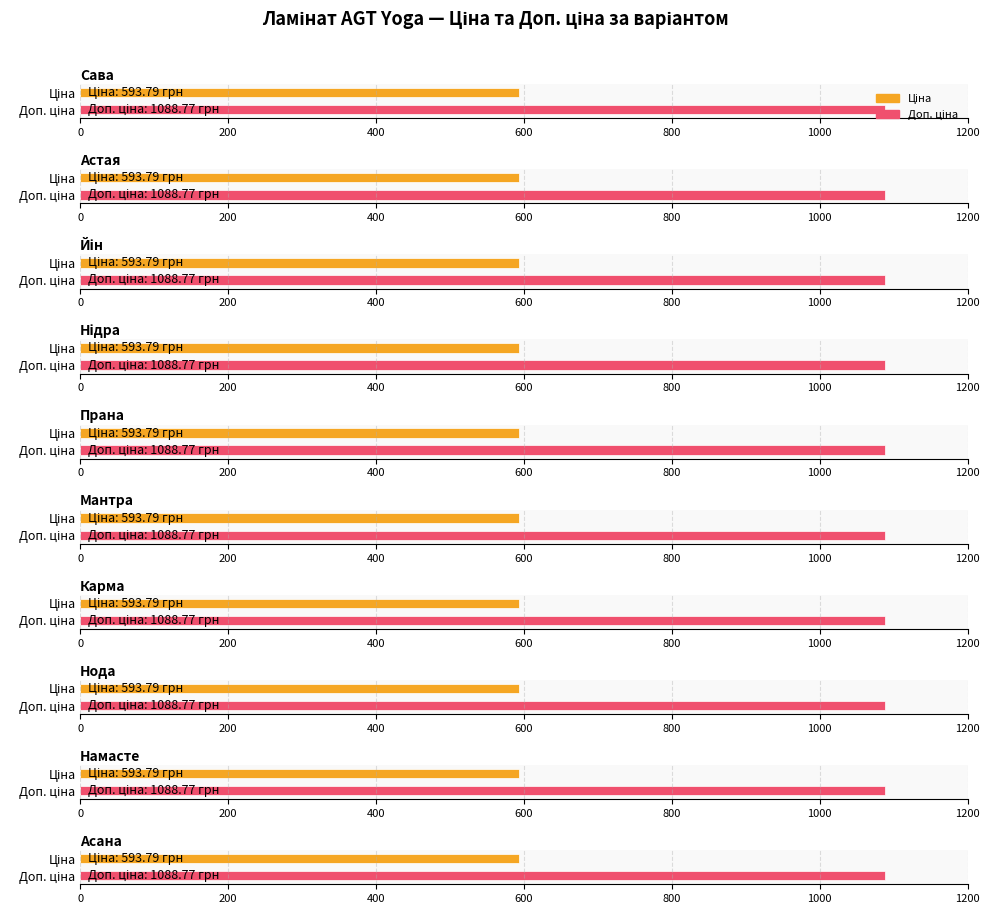

What is the label of the 10th bar from the right?

Сава